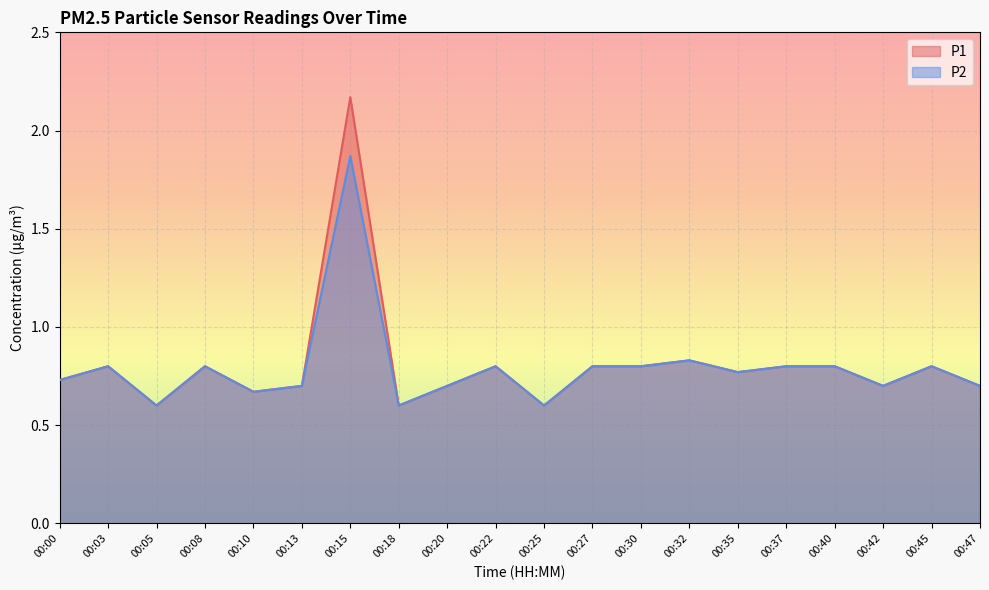

What is the lowest value of the P2 series?

0.6